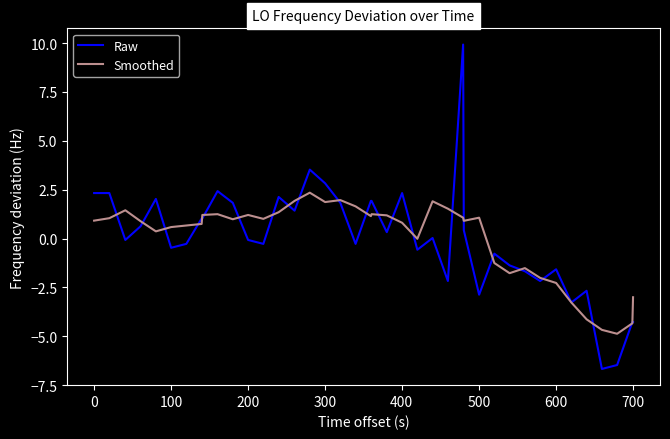

What is the maximum value shown in the chart?

9.9